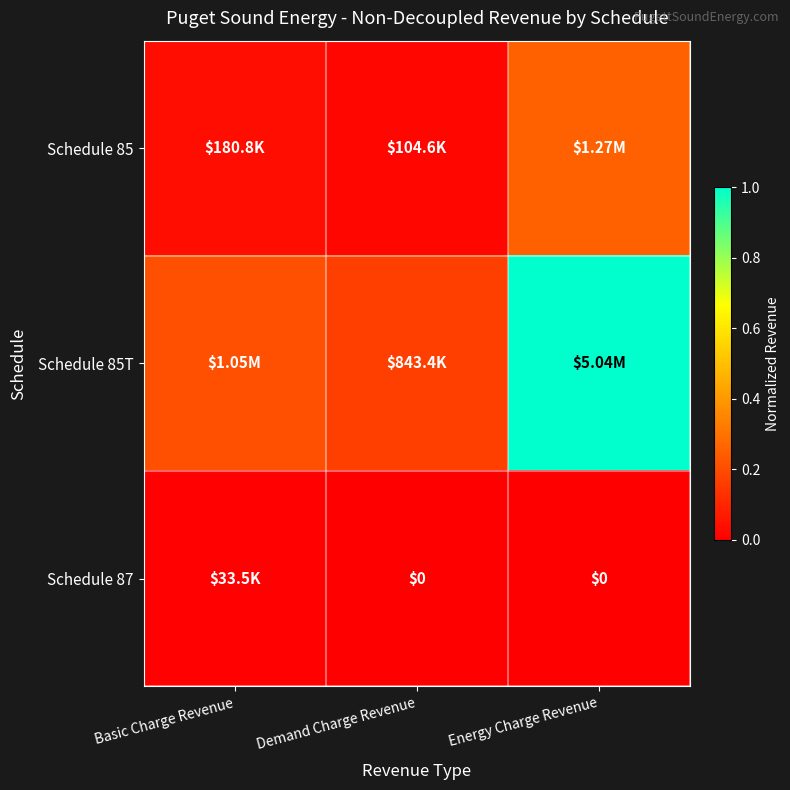

Count the number of data series in this chart.

3